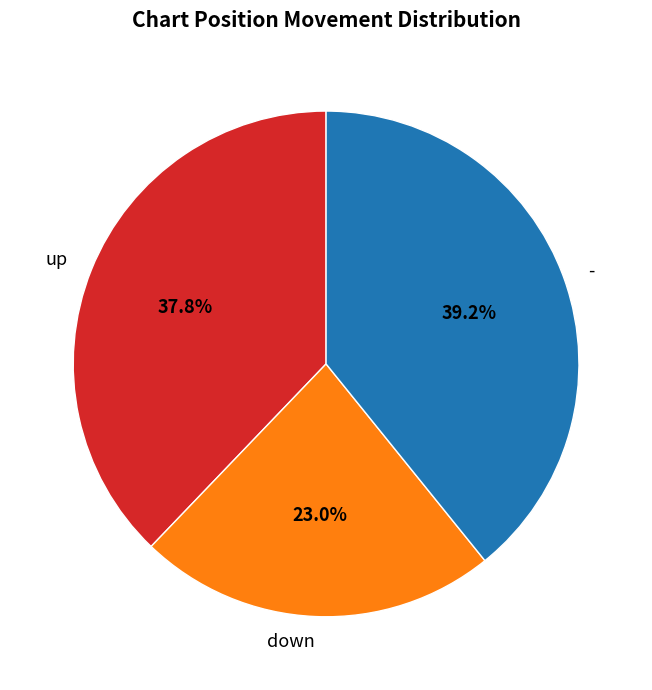

Does down account for over 50% of the chart?

No